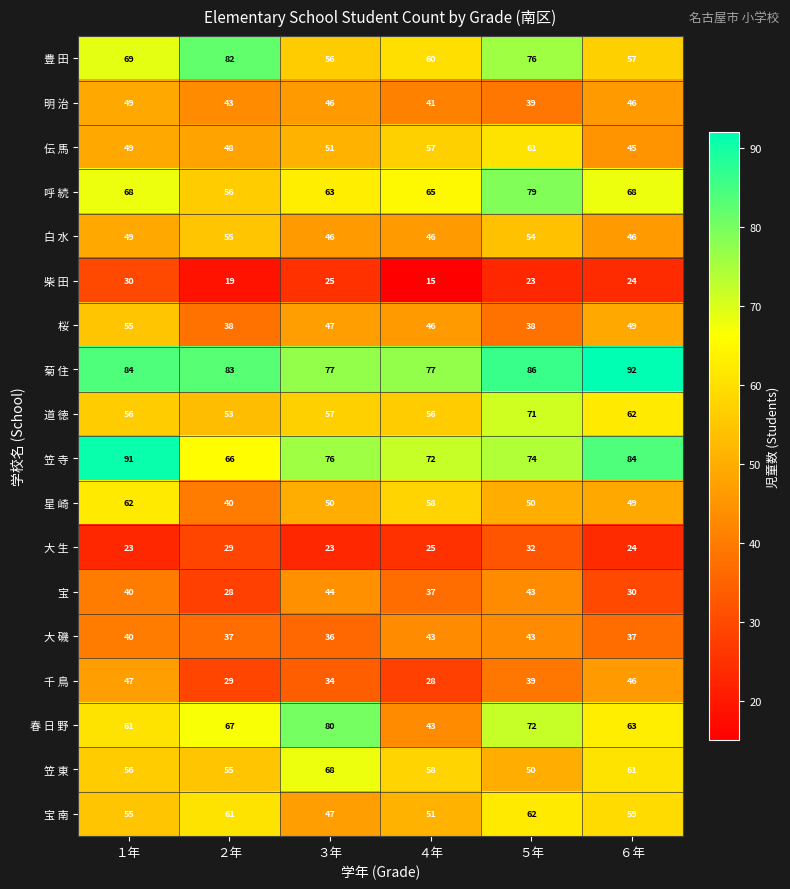

What is the difference between the highest and lowest values at ３年?

57